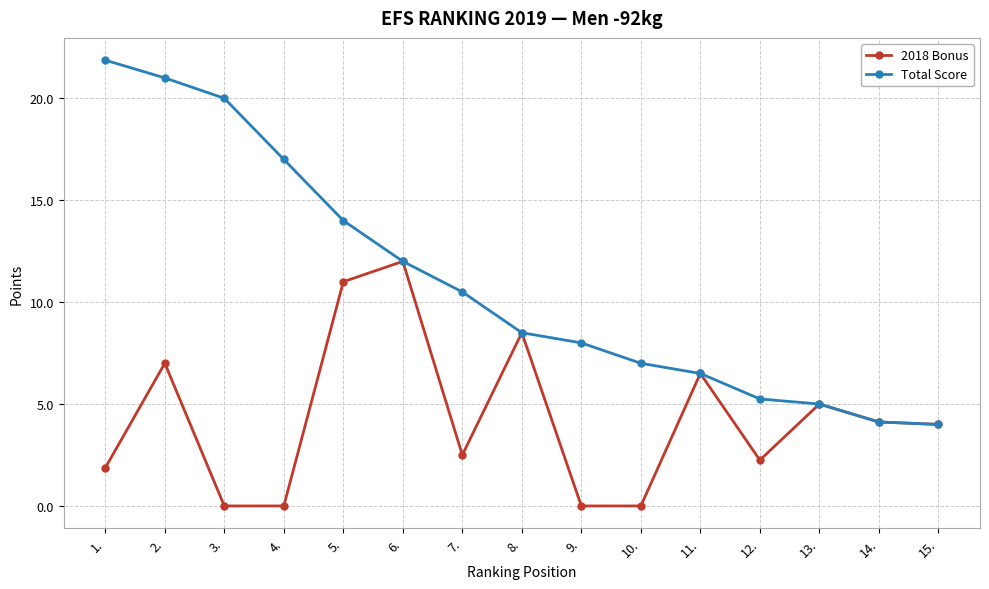

What is the difference between the highest and lowest values at 4.?

17.0